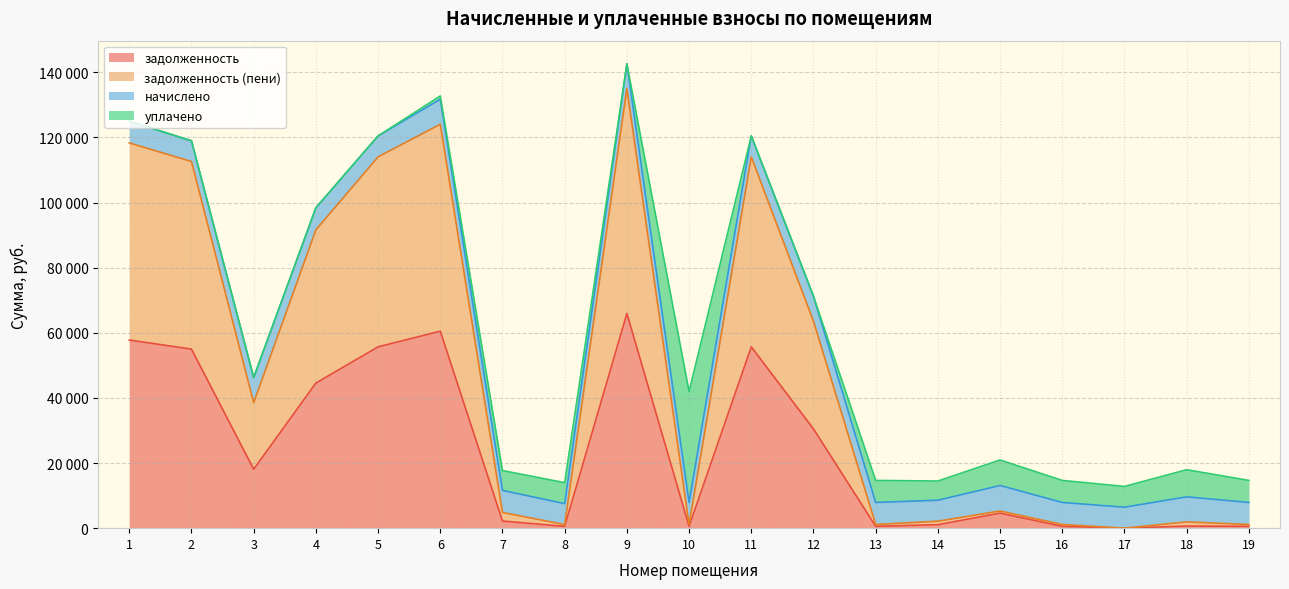

At which label is задолженность (пени) closest to 67492?

12